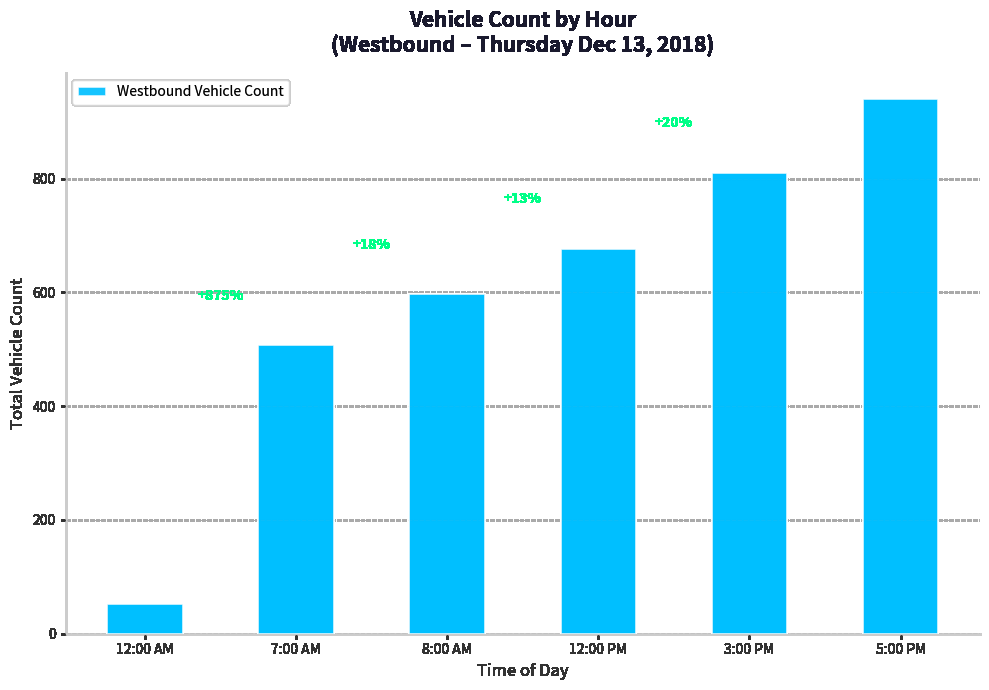

List the labels in order of value, largest first.

5:00 PM, 3:00 PM, 12:00 PM, 8:00 AM, 7:00 AM, 12:00 AM